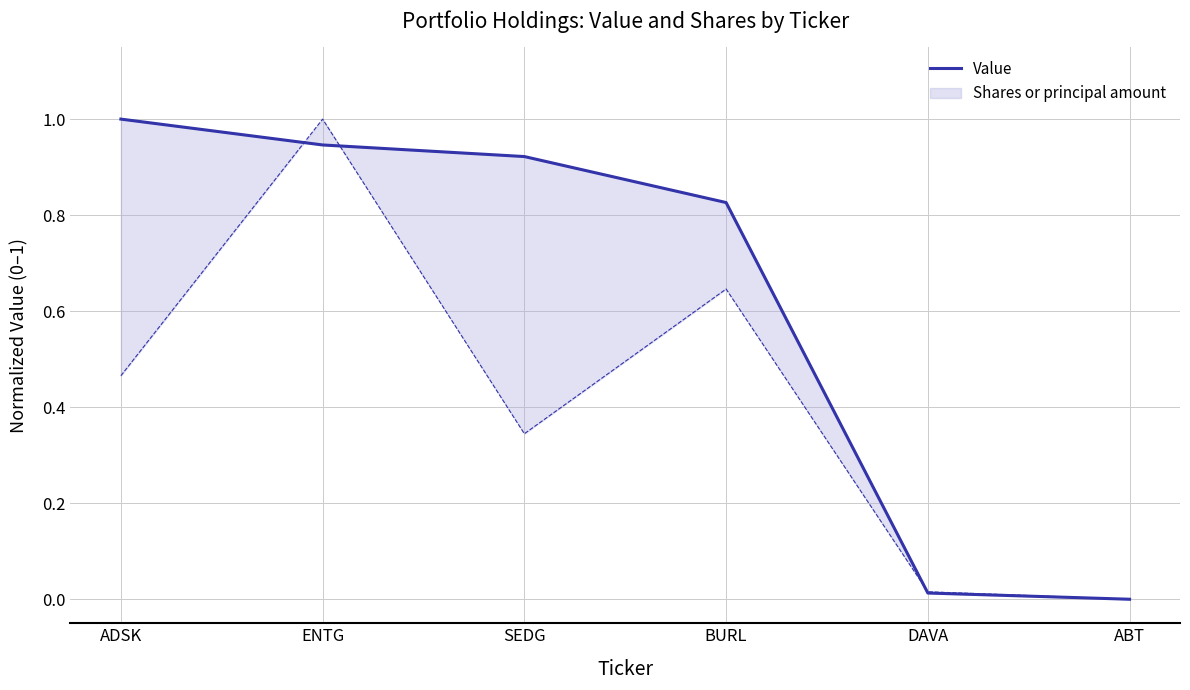

What position from the right is SEDG?

4